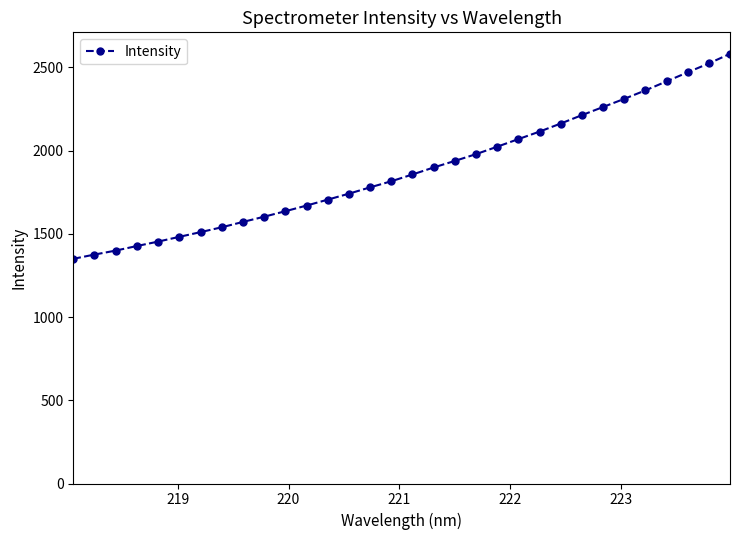

What is the maximum value shown in the chart?

2582.2